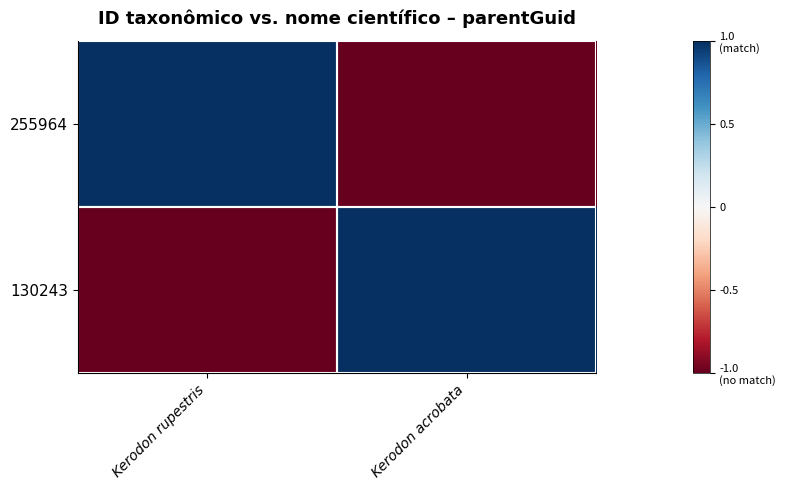

What is the smallest value displayed?

-1